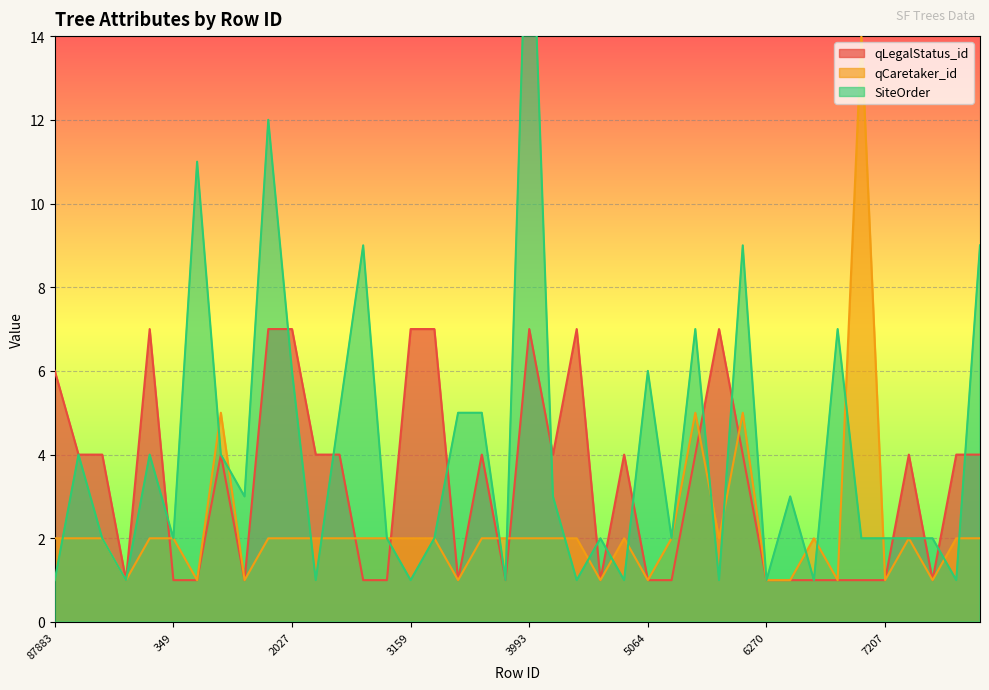

What is the difference between the maximum and minimum values in the SiteOrder series?

18